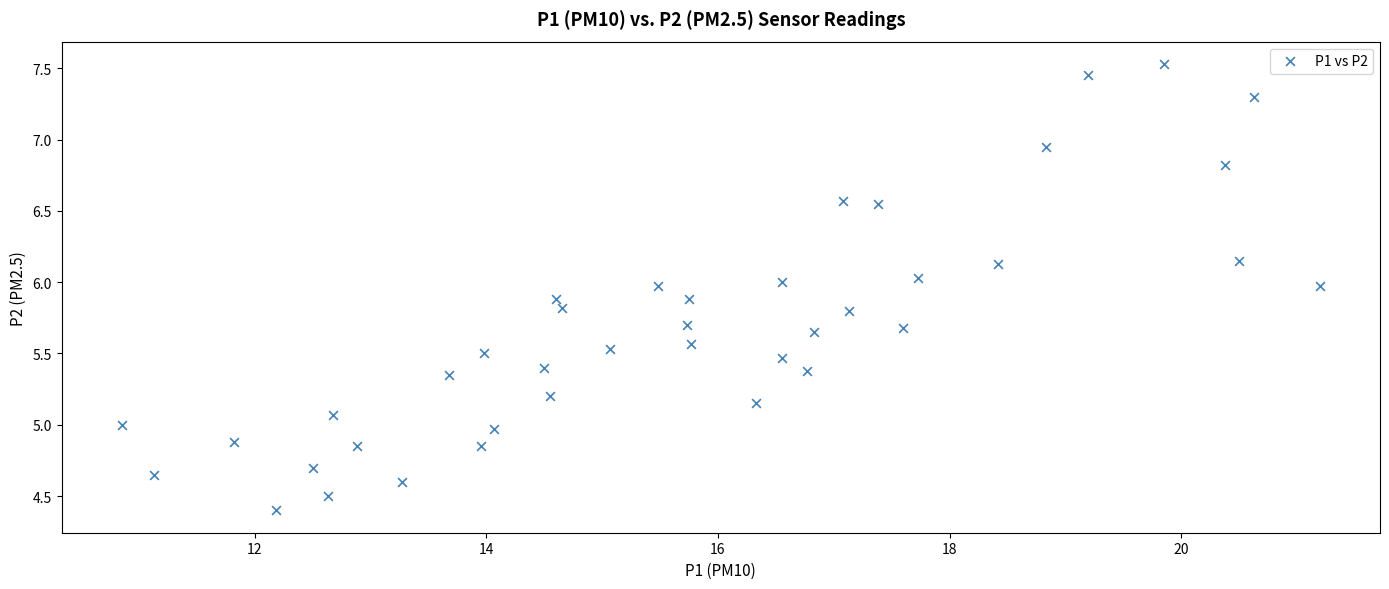

What is the range of X values (max minus min)?

10.3